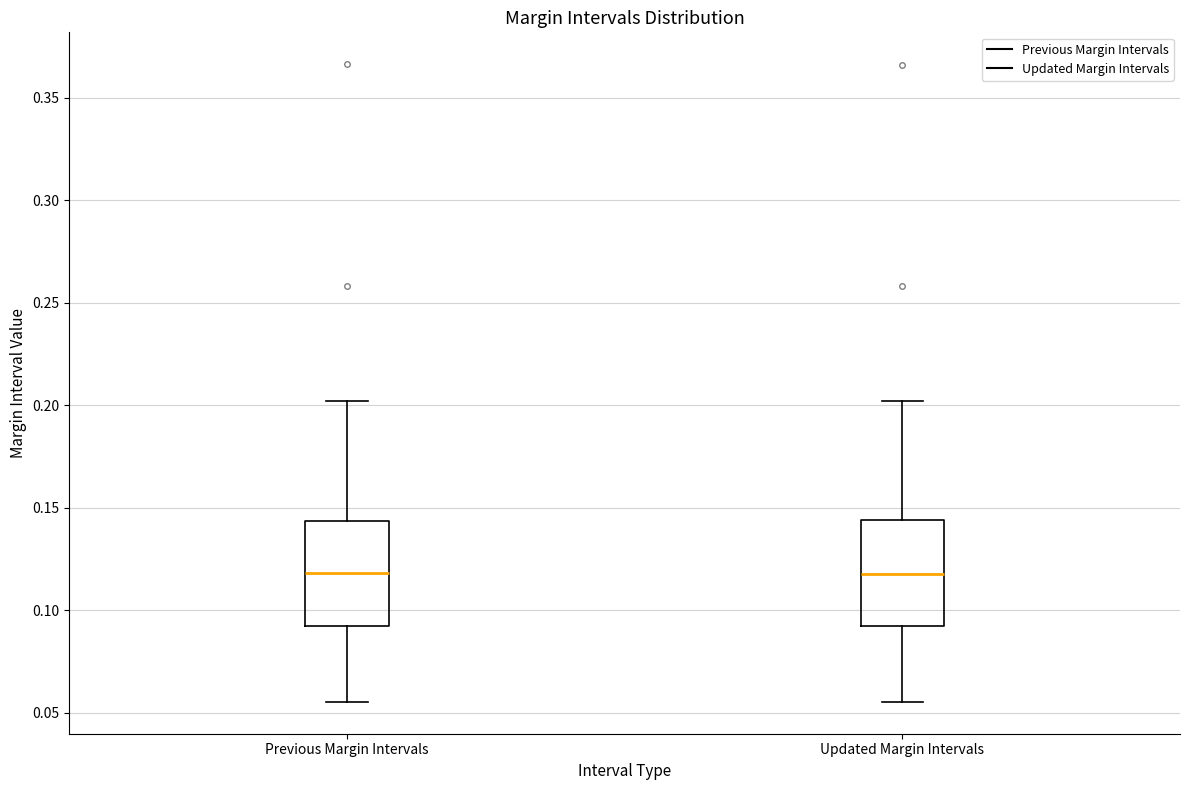

Where is the lower edge of the box for Previous Margin Intervals on the y-axis? The values are not printed on the chart, so give them approximately, as read against the axis.

0.095